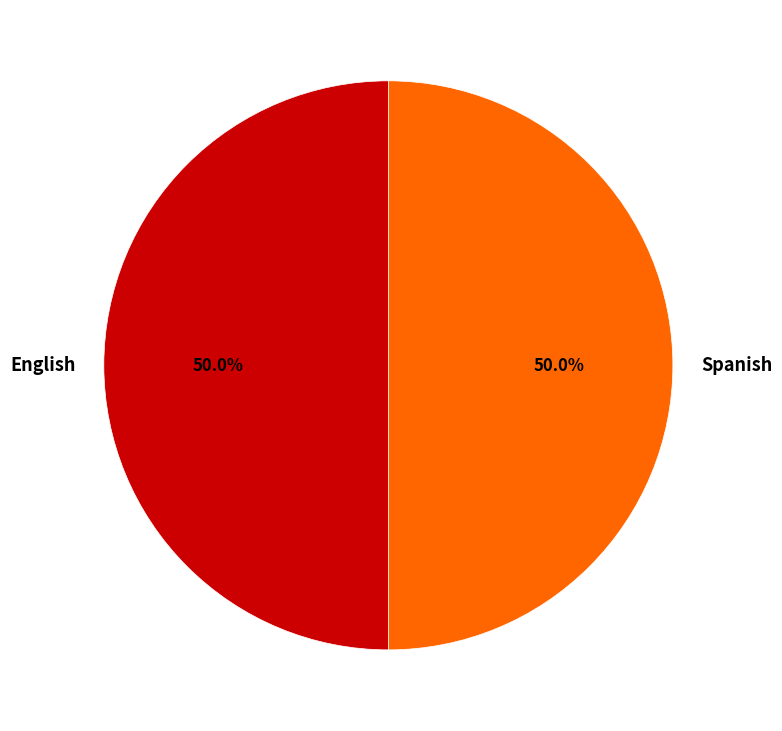

What is the ratio of the value at English to the value at Spanish?

1.0